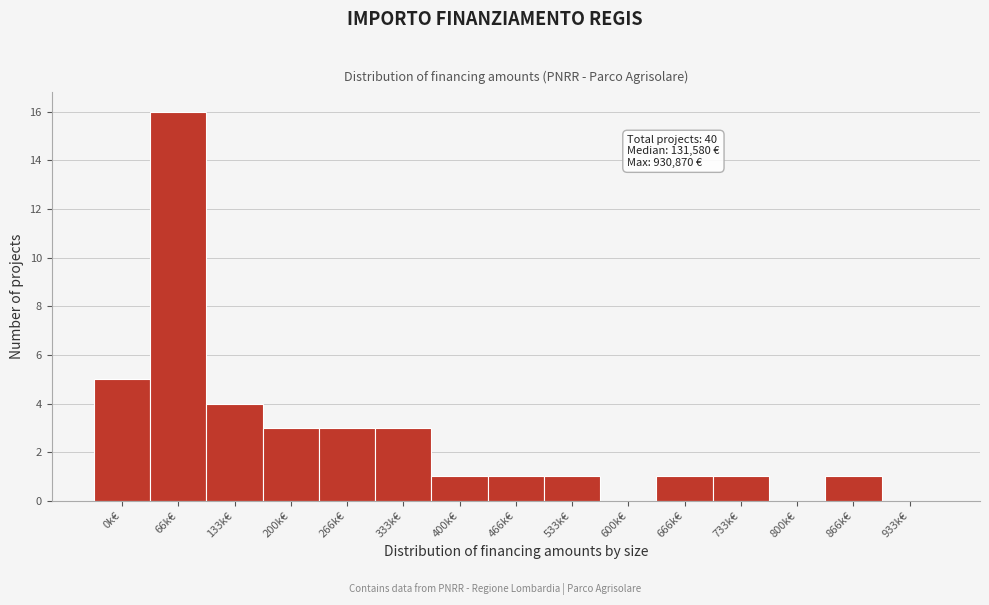

Reading right to left, what are all the values shown in this chart?

933k€=0	866k€=1	800k€=0	733k€=1	666k€=1	600k€=0	533k€=1	466k€=1	400k€=1	333k€=3	266k€=3	200k€=3	133k€=4	66k€=16	0k€=5